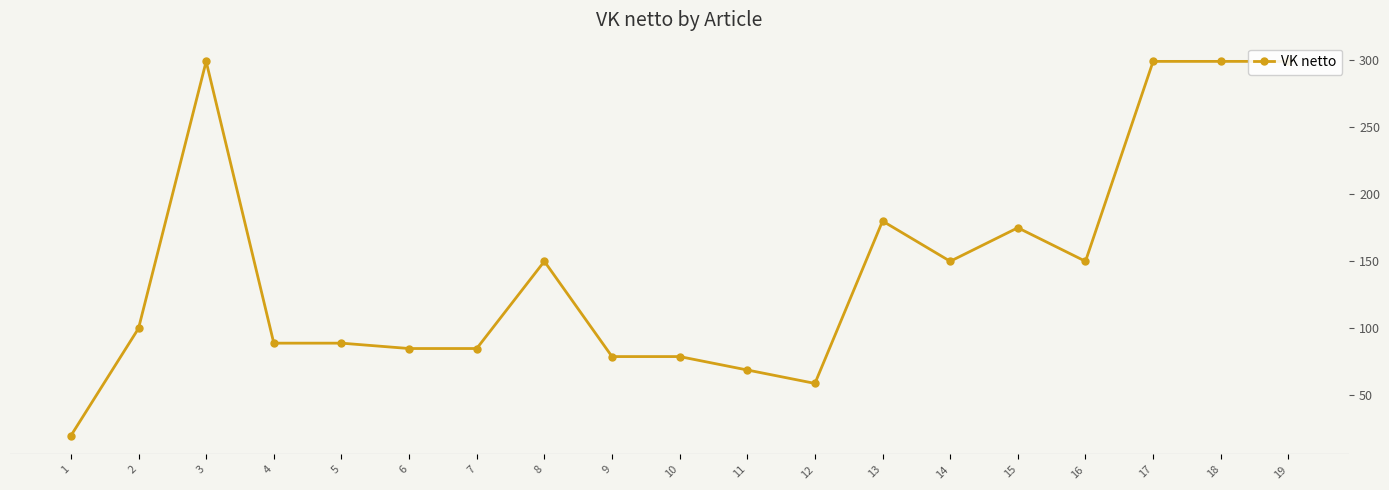

What is the sum of the values at 6 and 9?

164